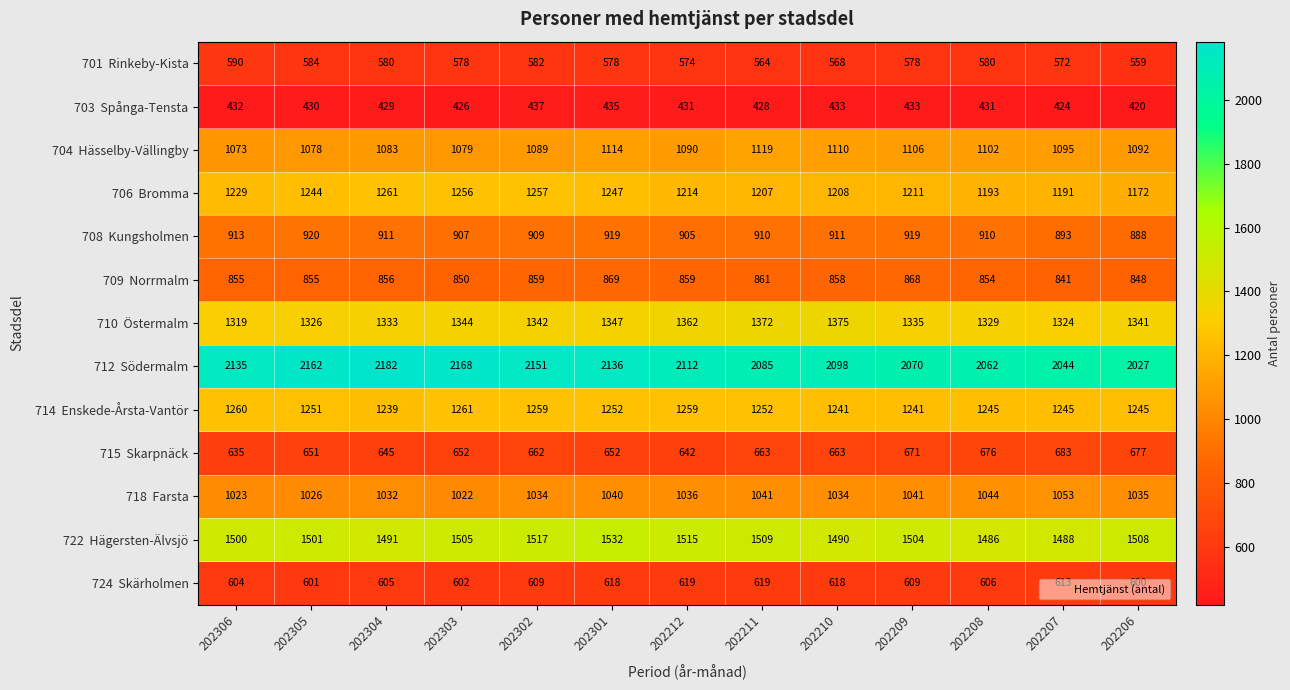

What is the minimum value shown in the chart?

420